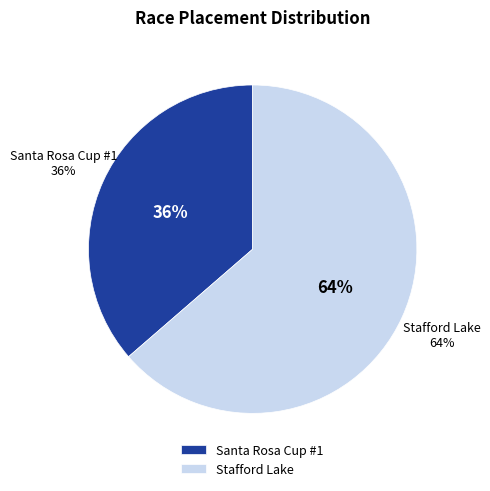

Approximately how many times larger is the value at Stafford Lake compared to Santa Rosa Cup #1?

1.8